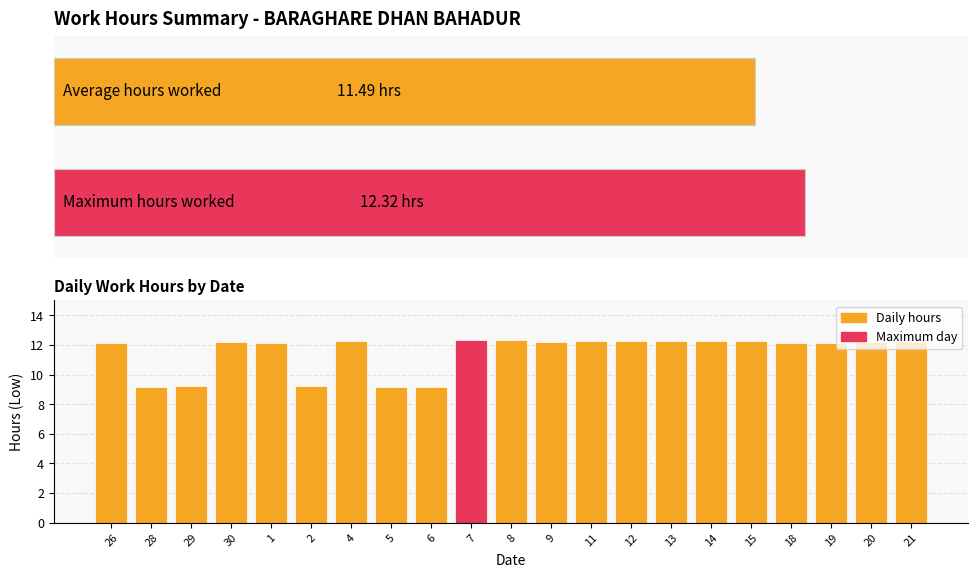

List the labels in order of value, largest first.

7, 8, 15, 11, 13, 14, 4, 12, 30, 20, 21, 9, 26, 1, 18, 19, 29, 2, 6, 28, 5